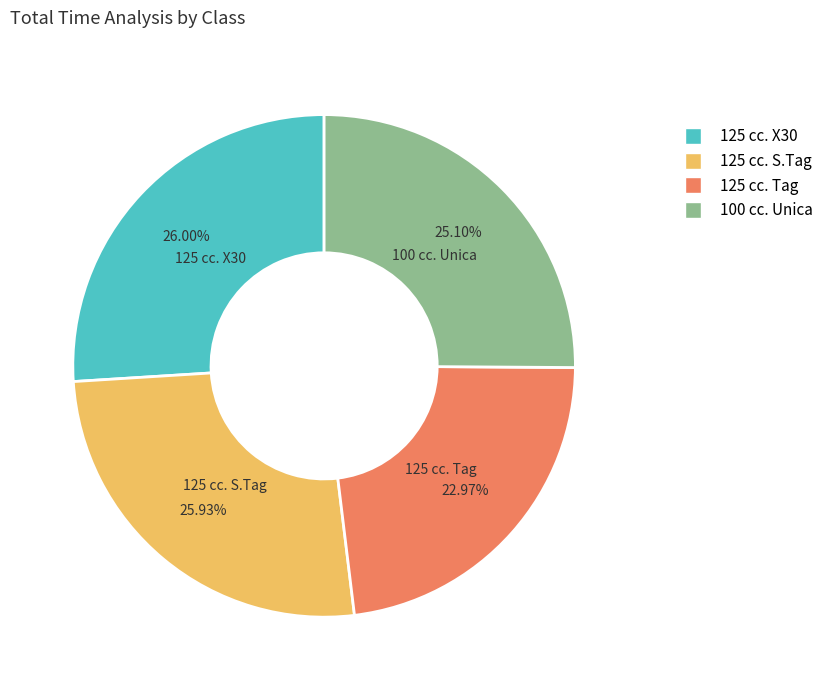

How many slices are in this pie chart?

4